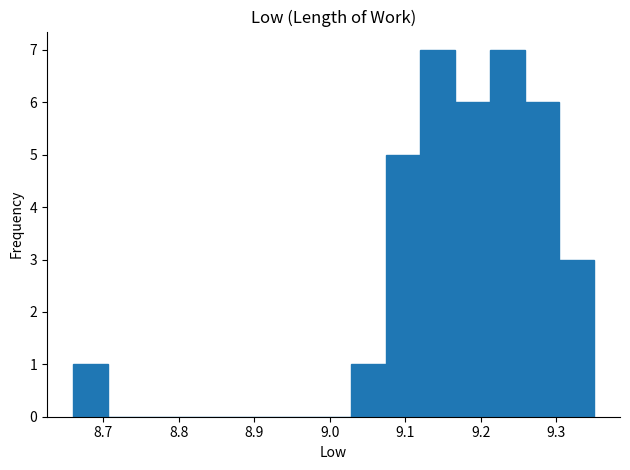

What is the height of the bar covering 9.028 to 9.074 on the x-axis? Neither the bar edges nor the heights are printed on the chart, so give them approximately, as read against the axes.

1